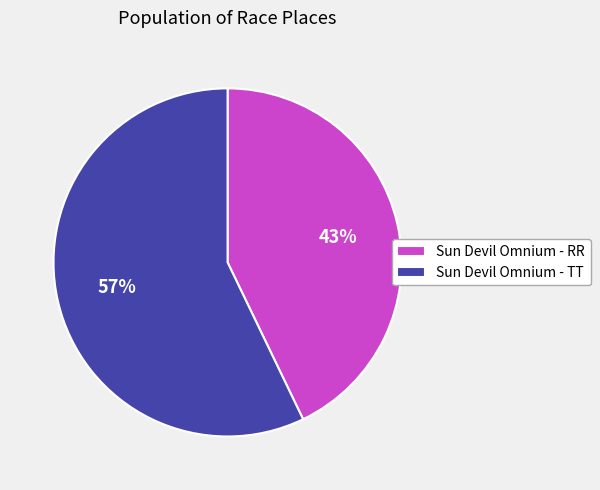

Does any single category account for the majority?

Yes